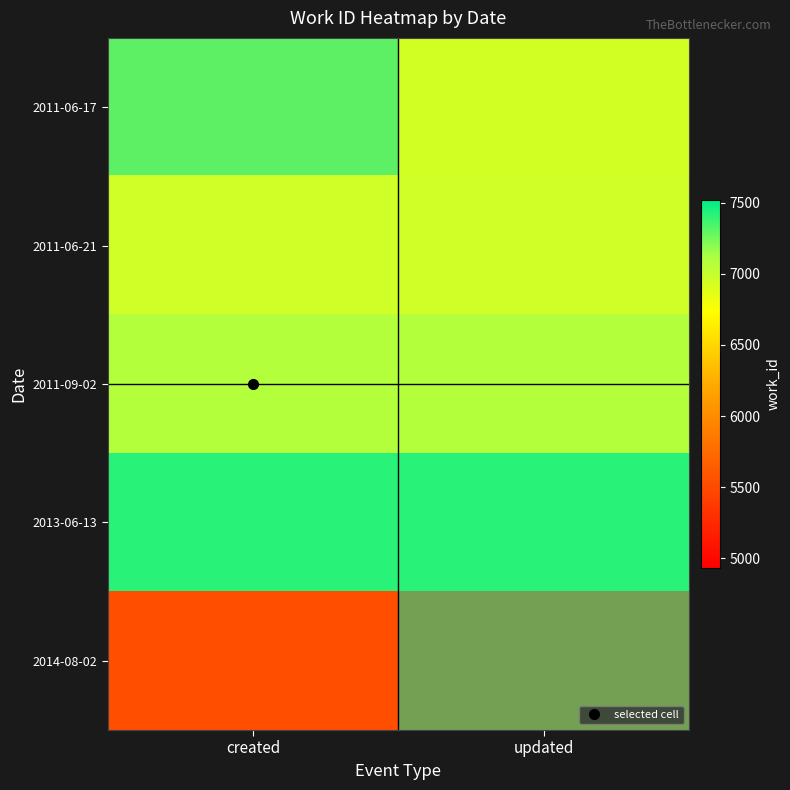

List the series in order of their peak value, lowest first.

2014-08-02, 2011-06-17, 2011-06-21, 2011-09-02, 2013-06-13